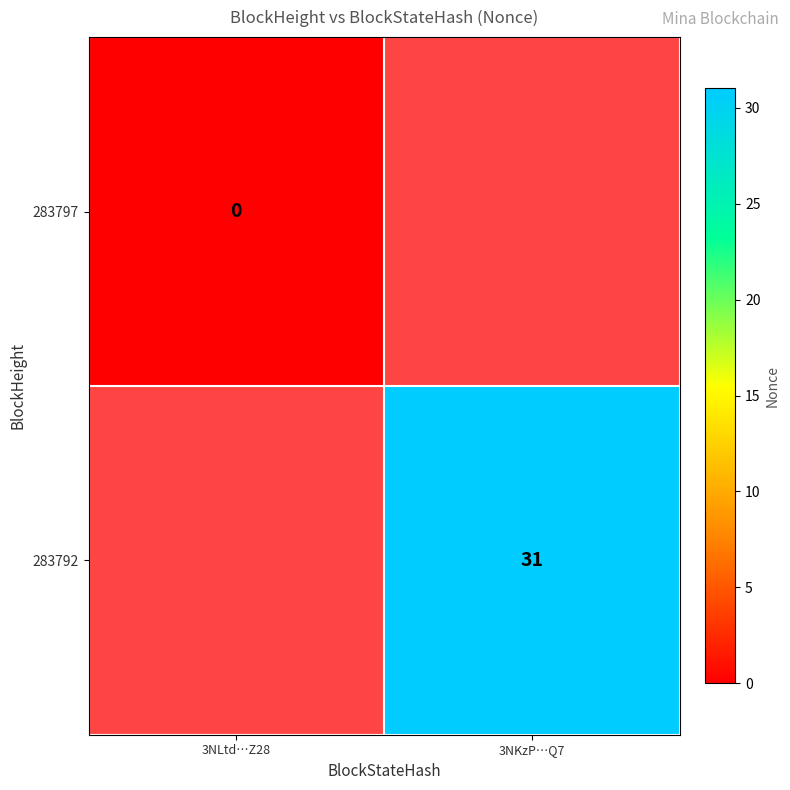

The 283792 series shows 48 at 3NKzP…Q7. True or false?

False